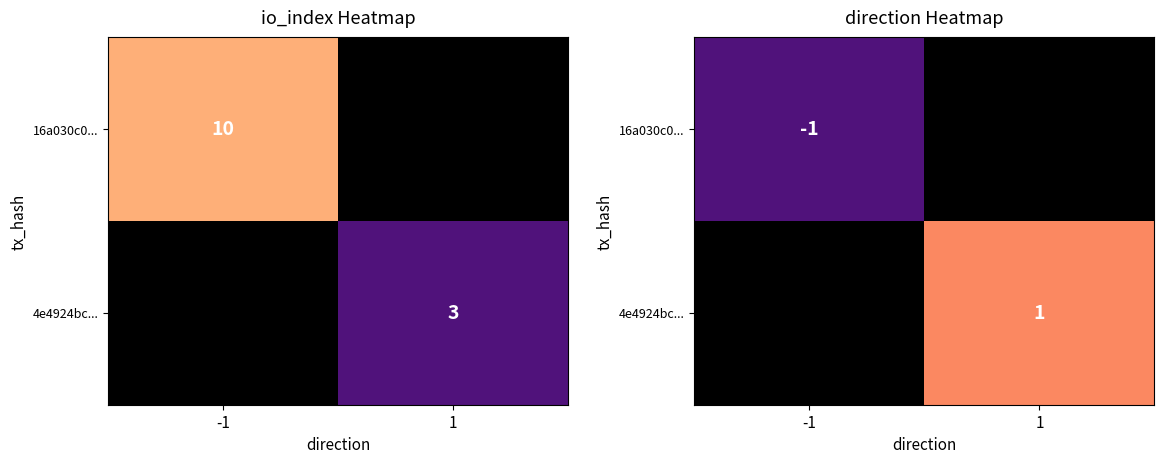

How many data points does each series have?

2